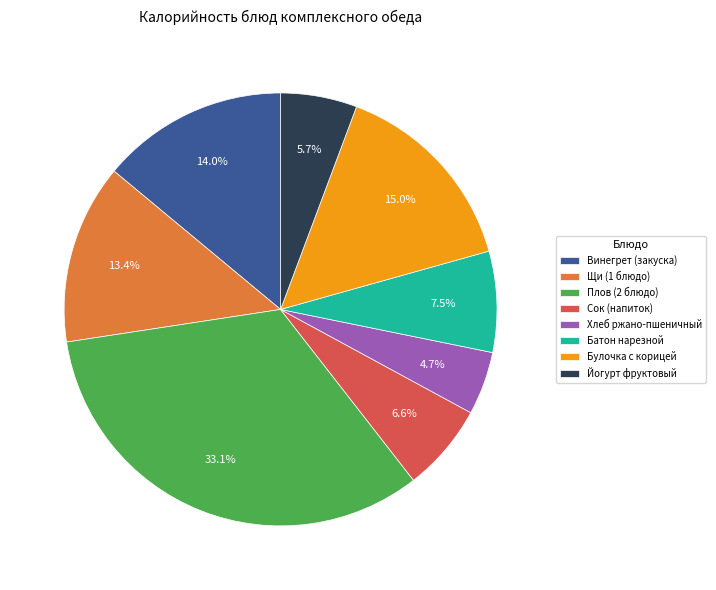

Combined, what portion of the pie is Щи (1 блюдо) and Винегрет (закуска)?

27.4%